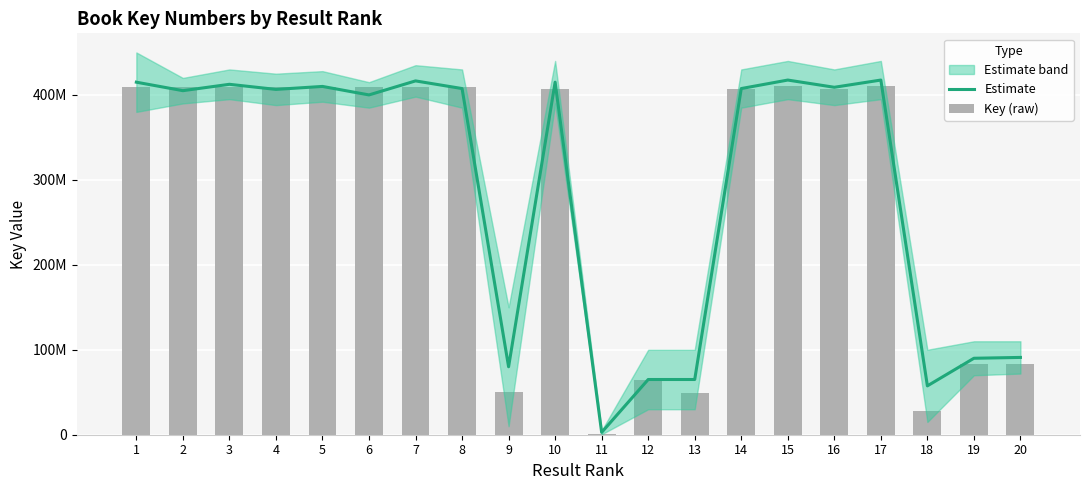

What is the lowest value of the Key (raw) series?

702281